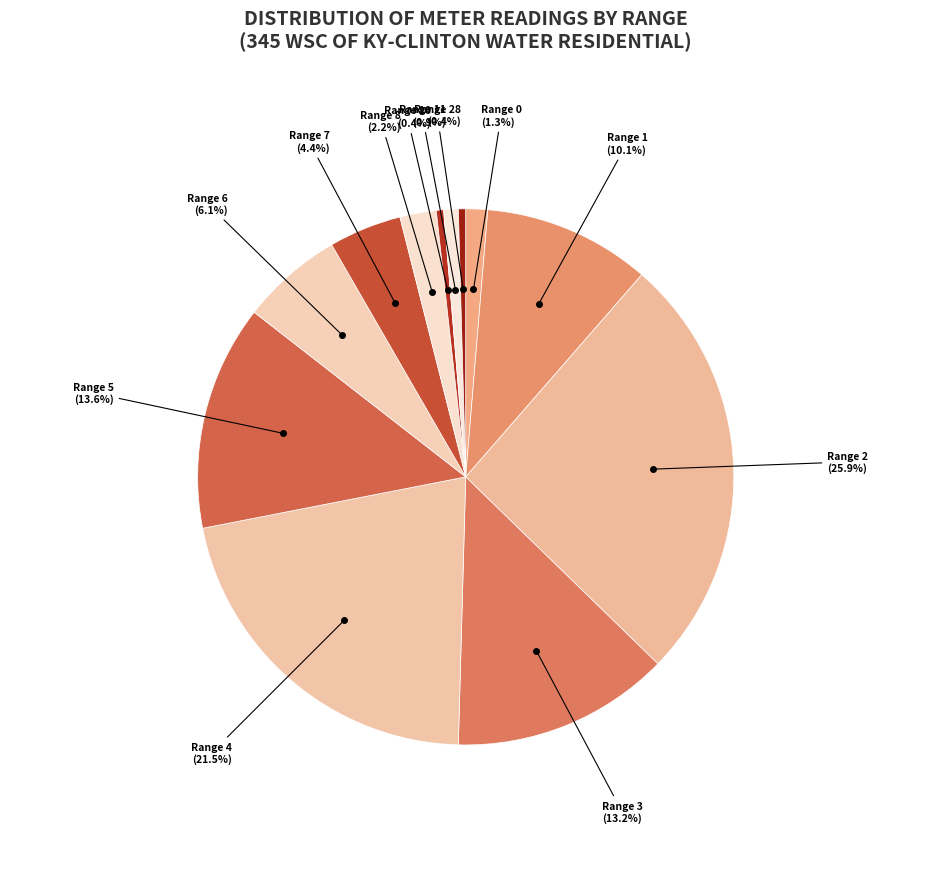

Which category has the biggest portion of the pie?

2